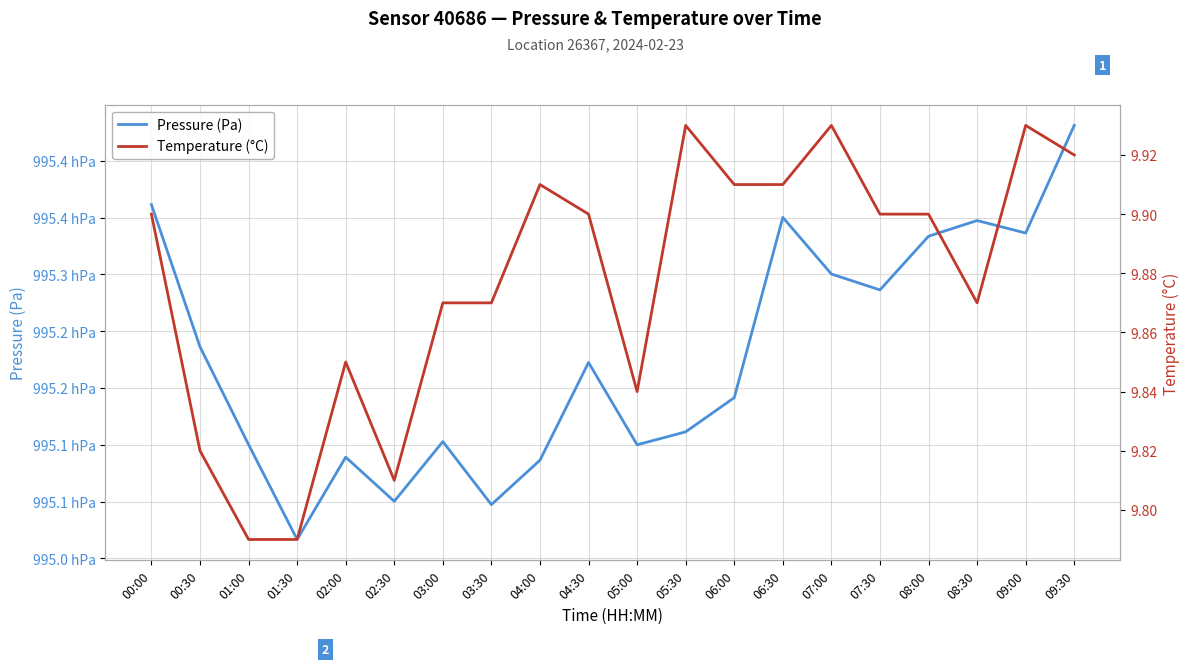

True or false: Temperature (°C) and Pressure (Pa) intersect in this chart.

False